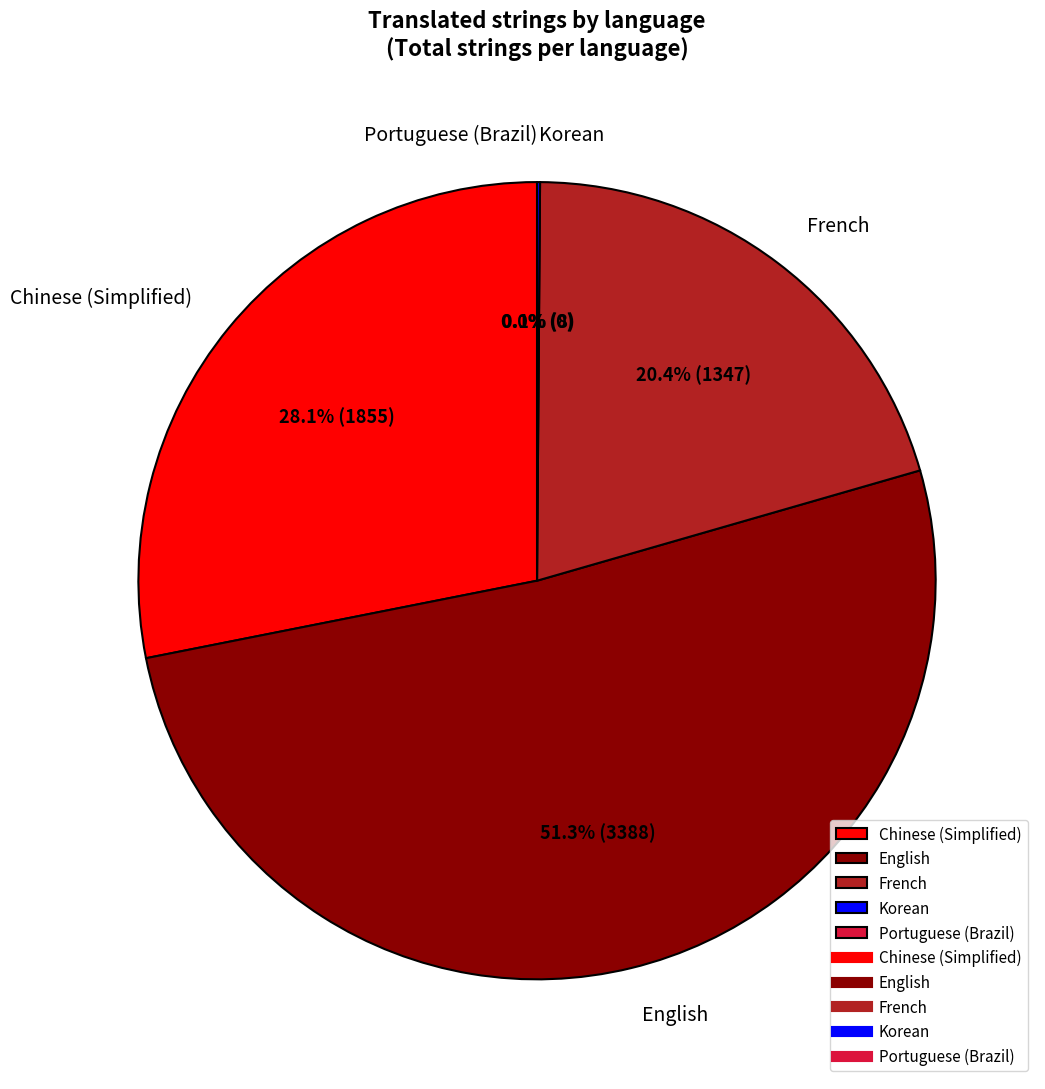

What portion of the pie excludes Portuguese (Brazil)?

100.0%